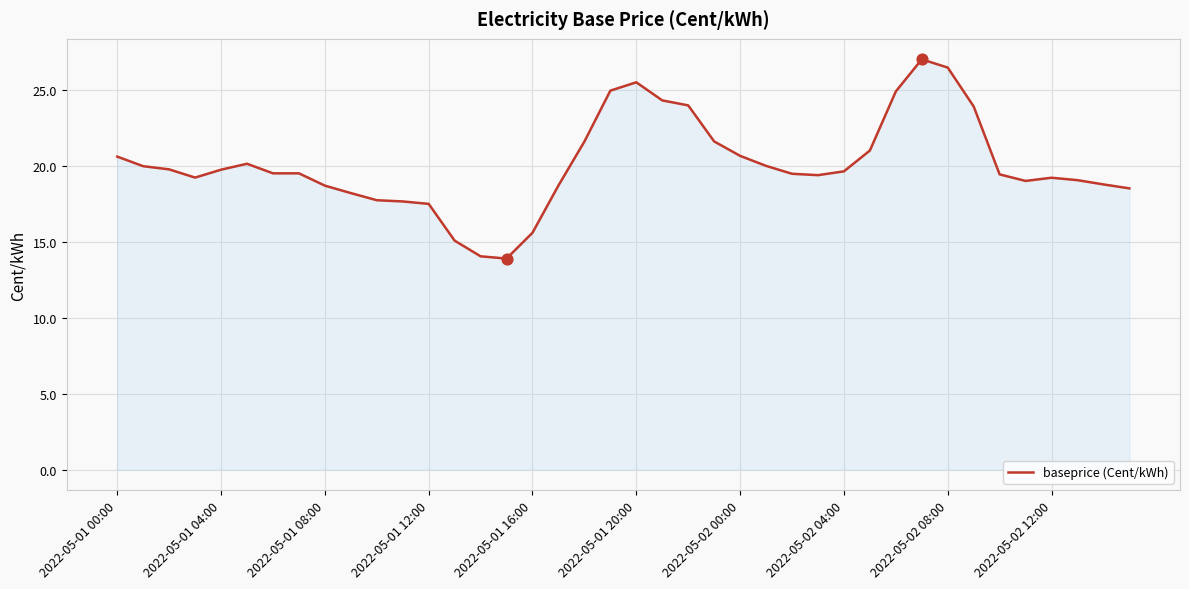

What is the difference between the maximum and minimum values?

13.1